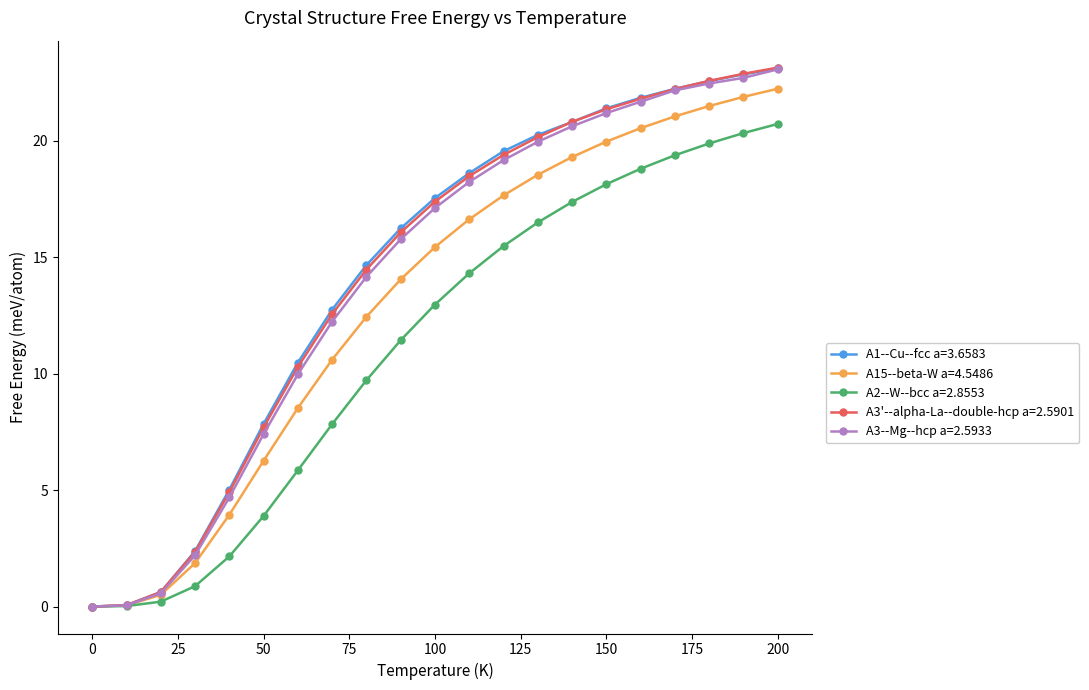

How many lines are shown in the chart?

5